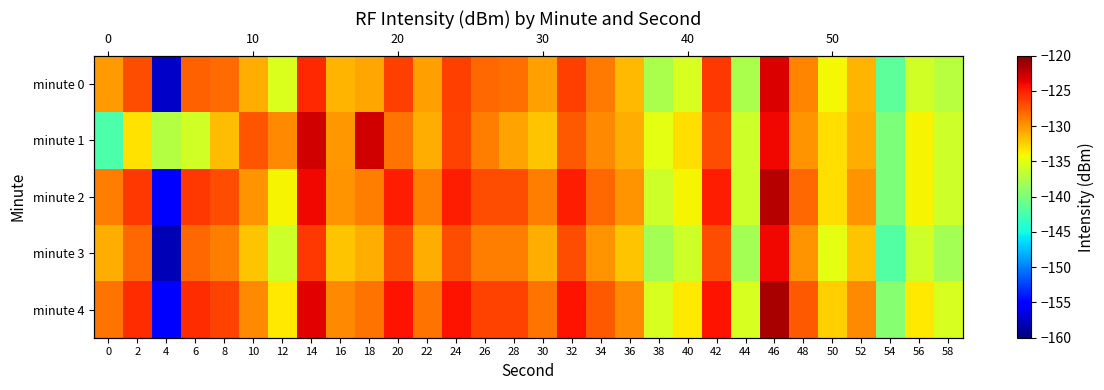

Which series has the largest range (max minus min)?

minute 0